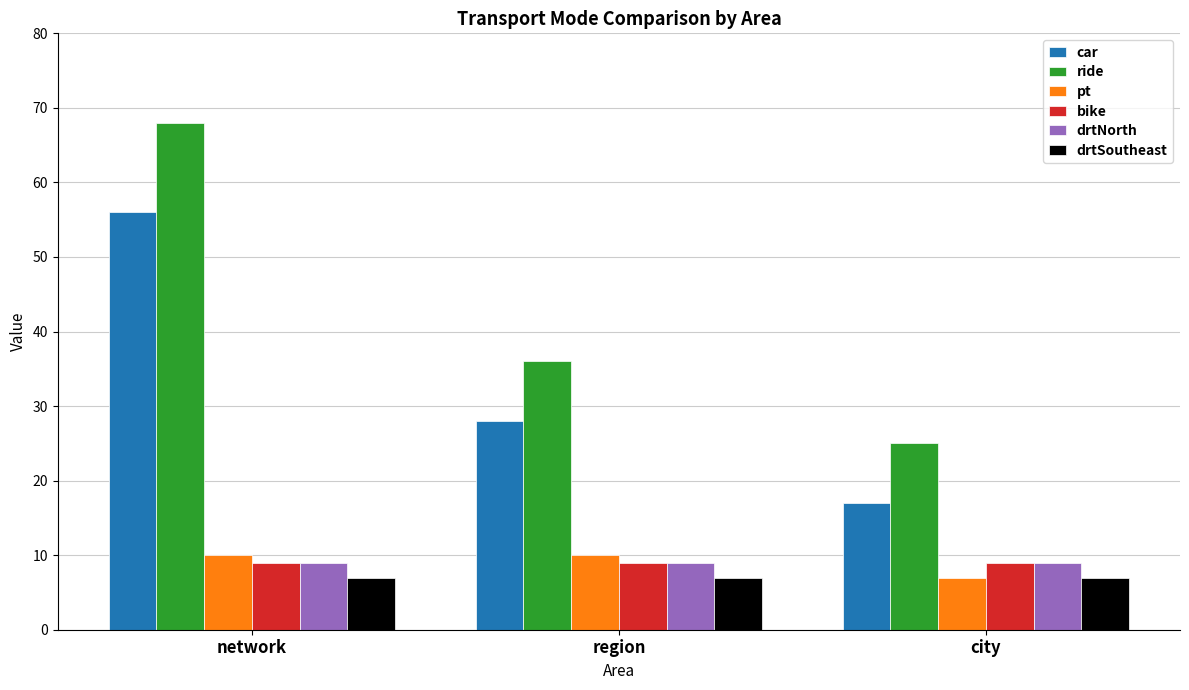

Reading left to right, extract all data points from this chart.

car: network=56	region=28	city=17
ride: network=68	region=36	city=25
pt: network=10	region=10	city=7
bike: network=9	region=9	city=9
drtNorth: network=9	region=9	city=9
drtSoutheast: network=7	region=7	city=7